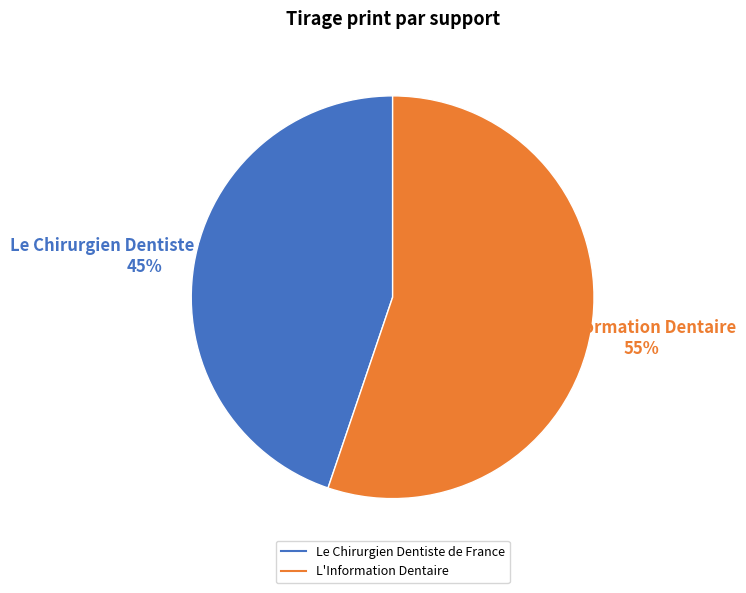

What percentage is the L'Information Dentaire slice, to the nearest percent?

55%